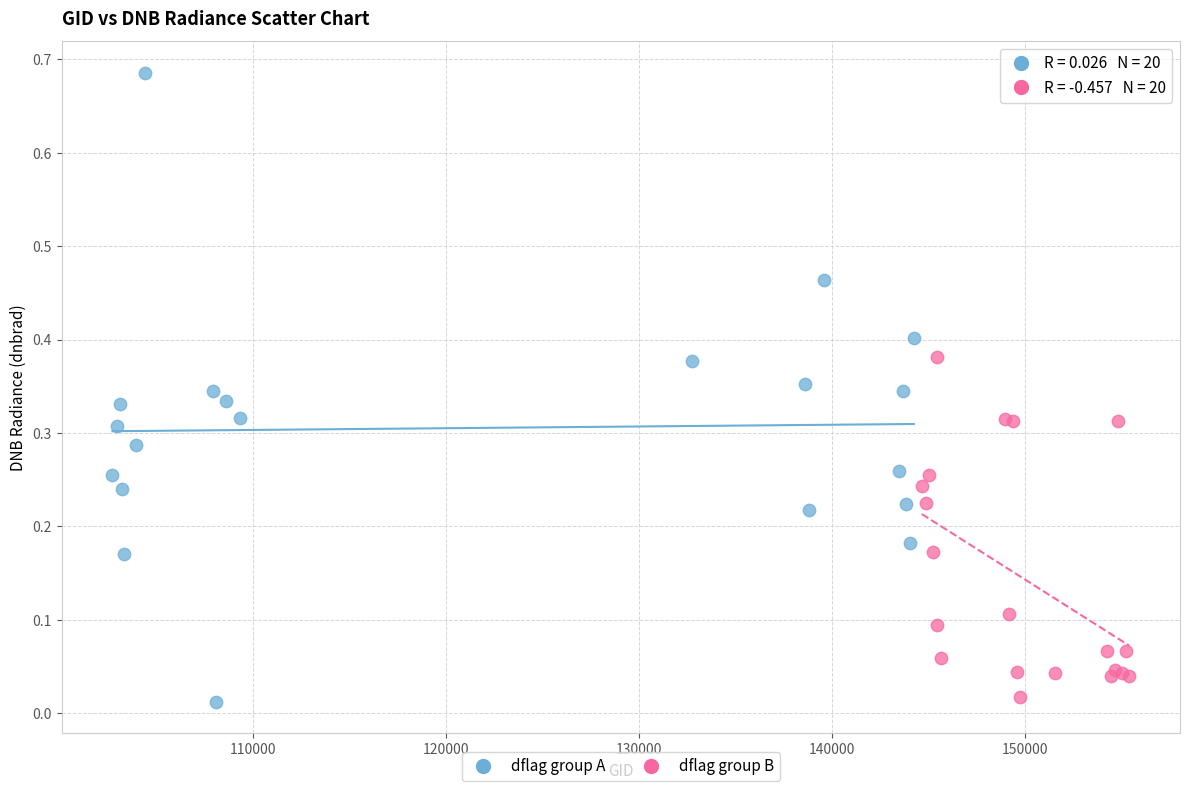

Which series has the largest Y range (max minus min)?

dflag group A